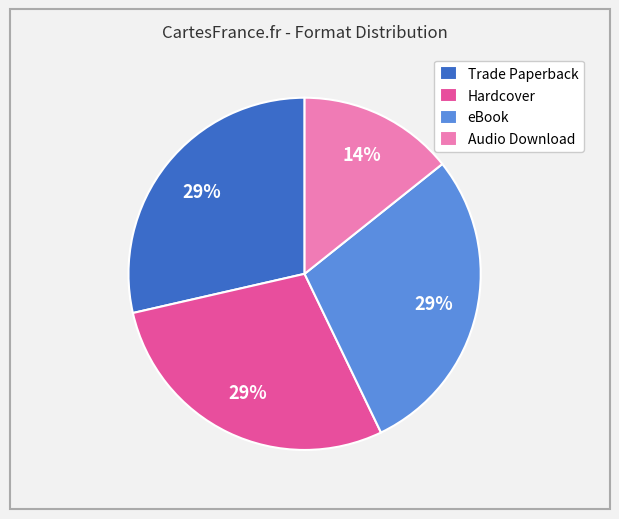

To the nearest percent, what portion does Audio Download represent?

14%